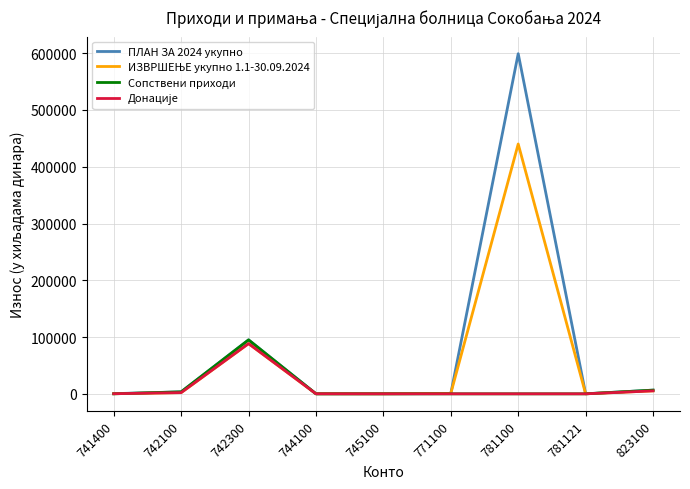

Which series has the widest spread of values?

ПЛАН ЗА 2024 укупно